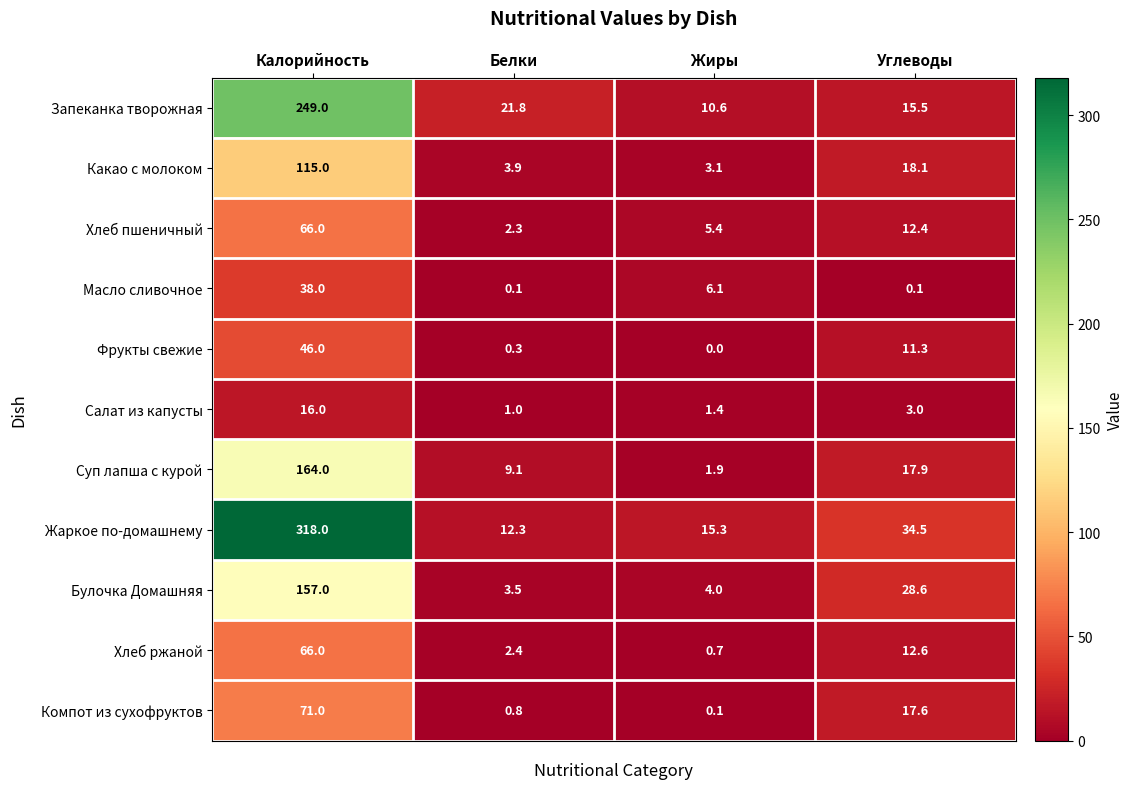

The value of Фрукты свежие at Углеводы is 11.3. True or false?

True